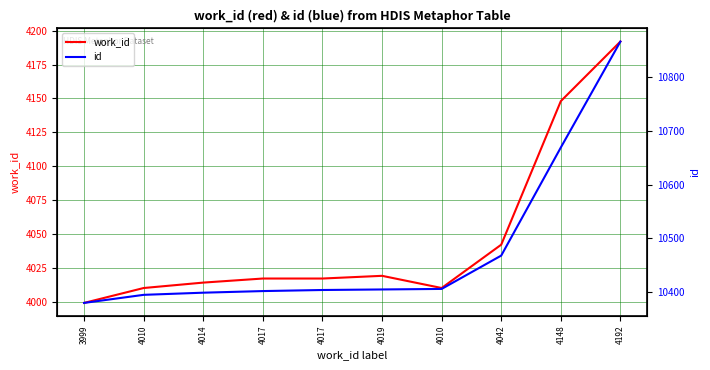

Which has a higher value, 4017 or 3999?

4017